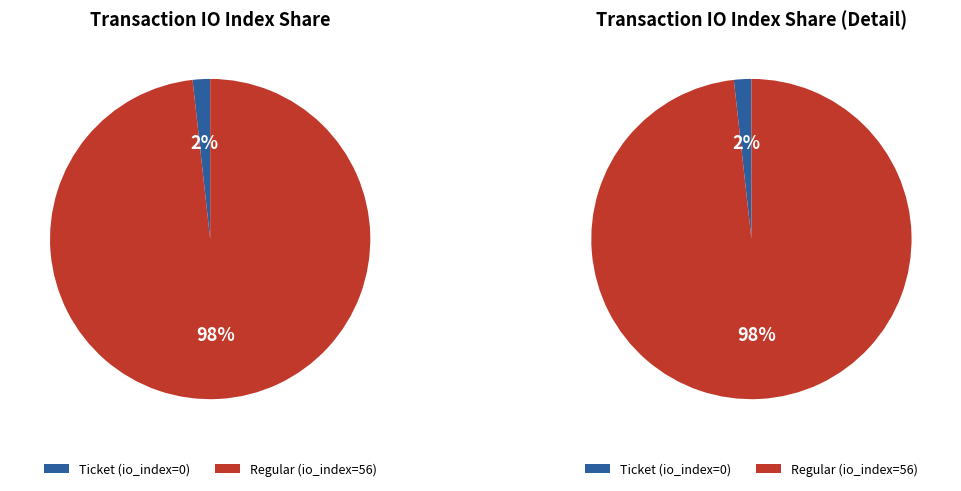

What is the majority slice?

Regular (io_index=56)